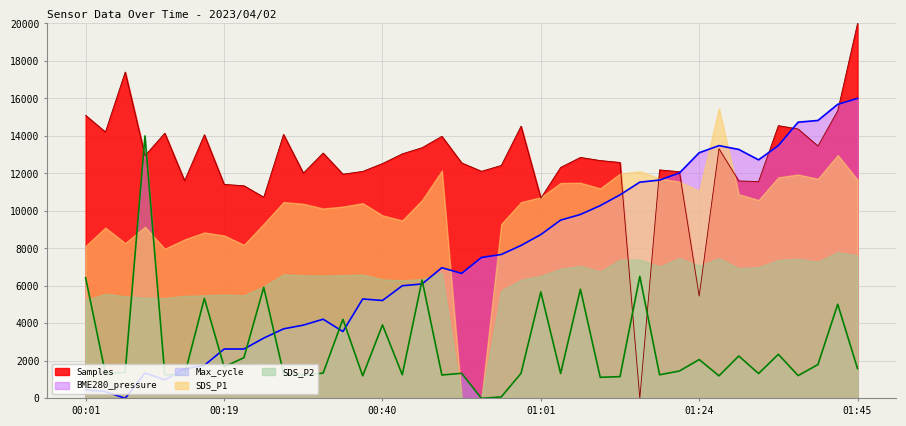

At how many categories does at least one series exceed 6984?

40